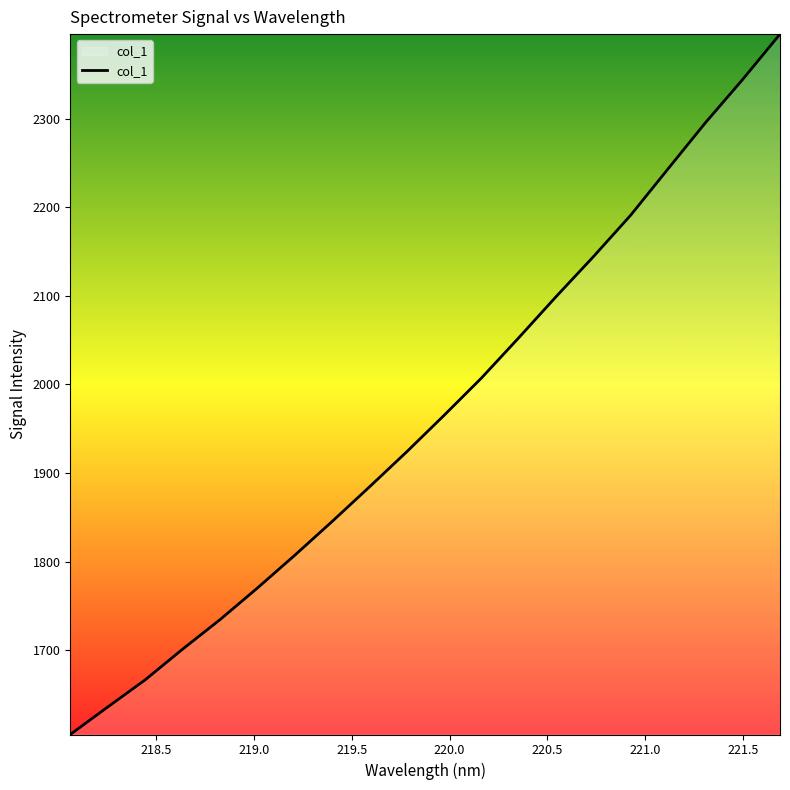

What is the minimum value shown in the chart?

1604.7